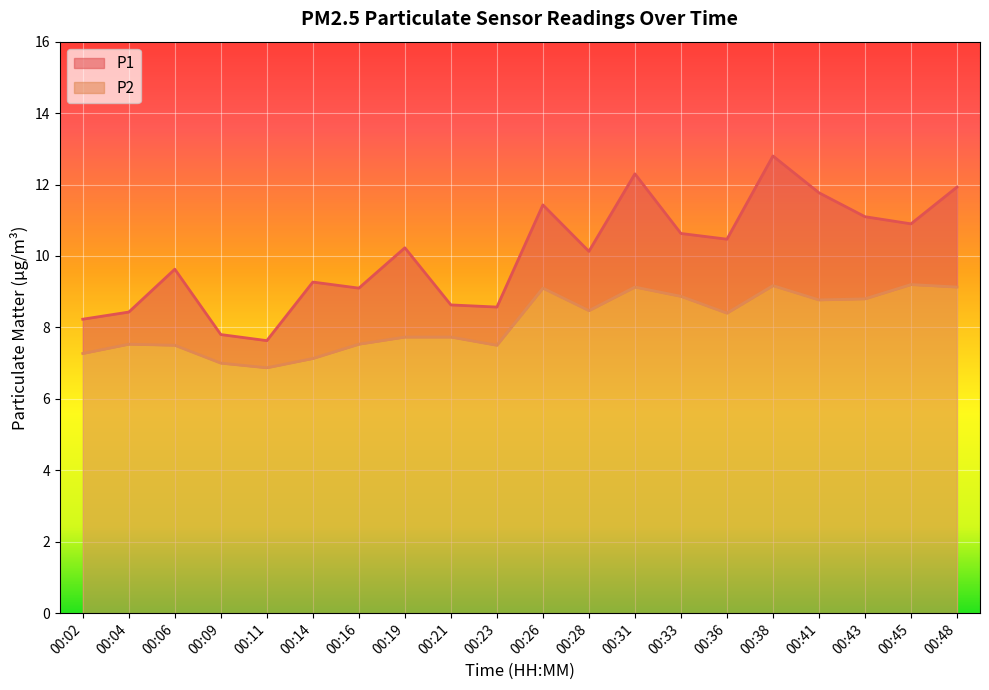

What is the difference between the second highest and second lowest values in the P2 series?

2.2